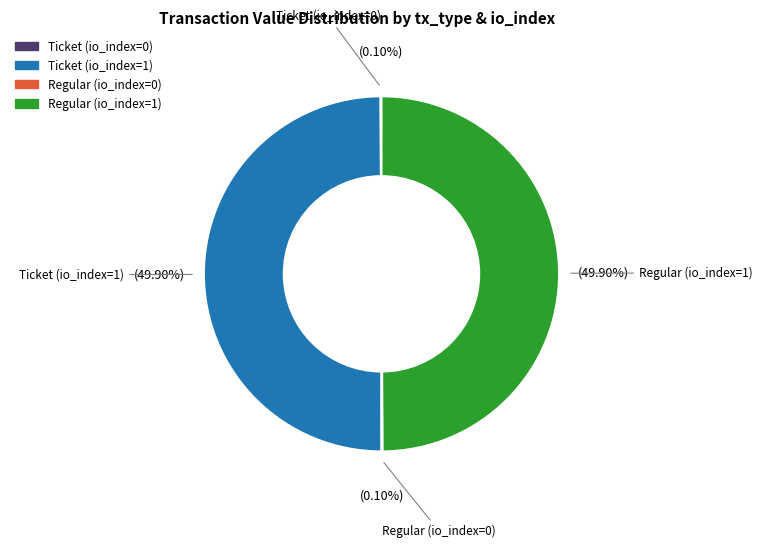

Is there a majority slice in this chart?

No